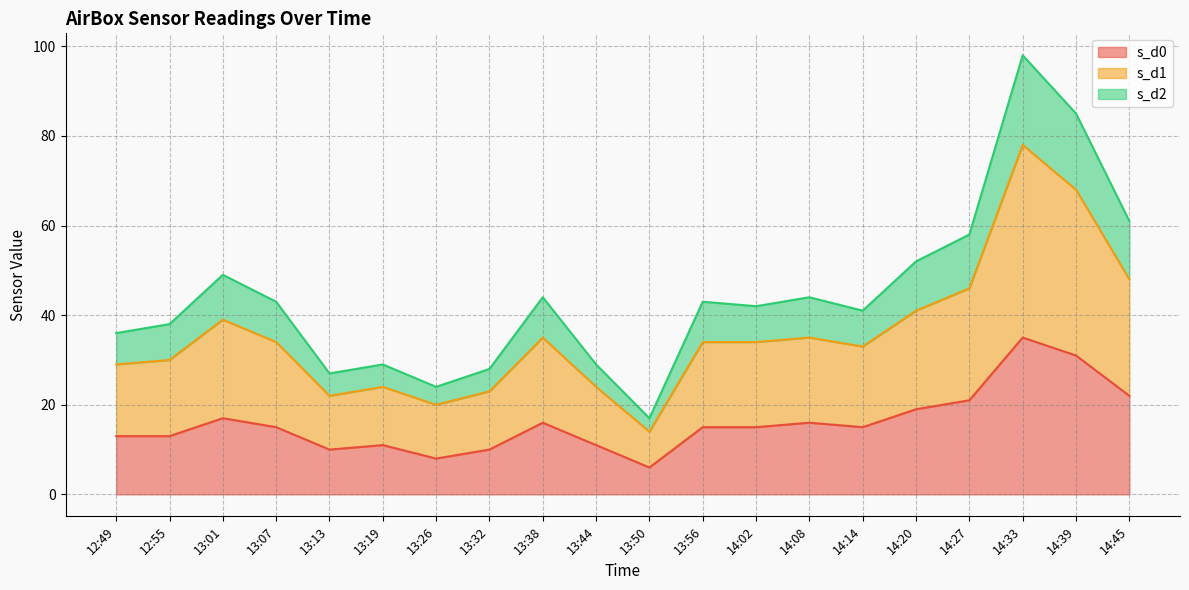

Which category has the highest value in the s_d0 series?

14:33